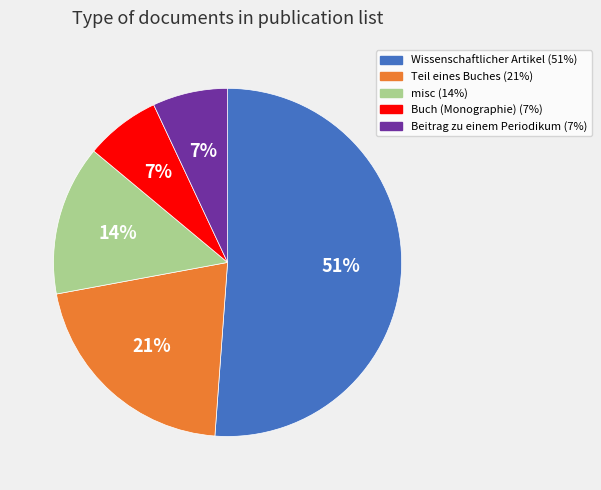

Does any single category account for the majority?

Yes